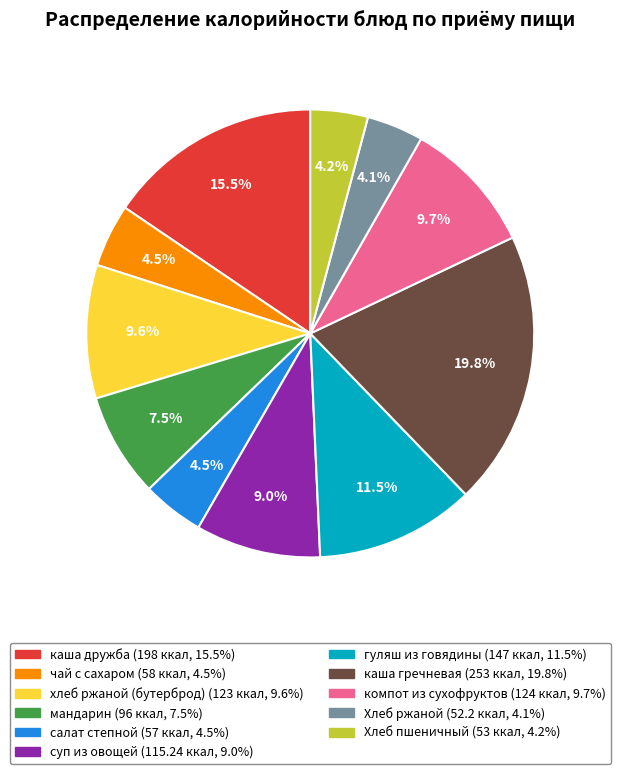

How much of the chart is everything except каша дружба?

84.5%